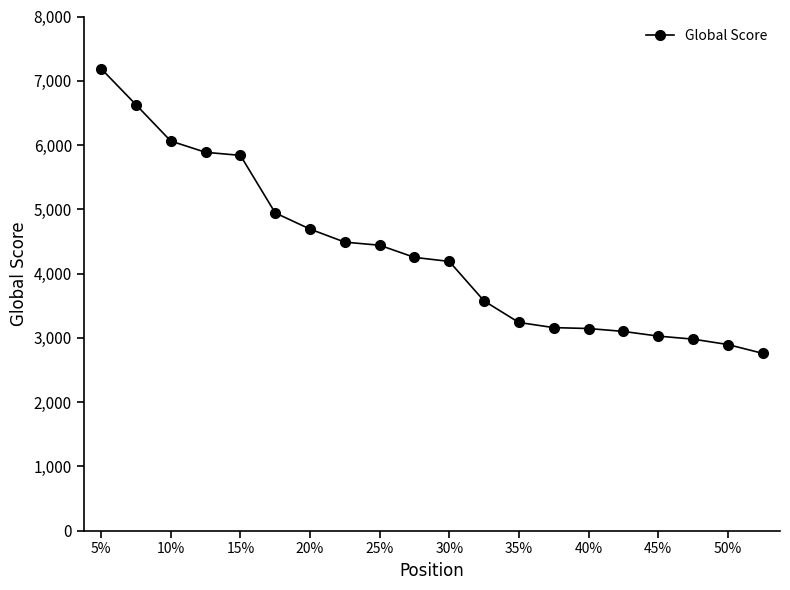

What is the value of the 17th point from the left?

3027